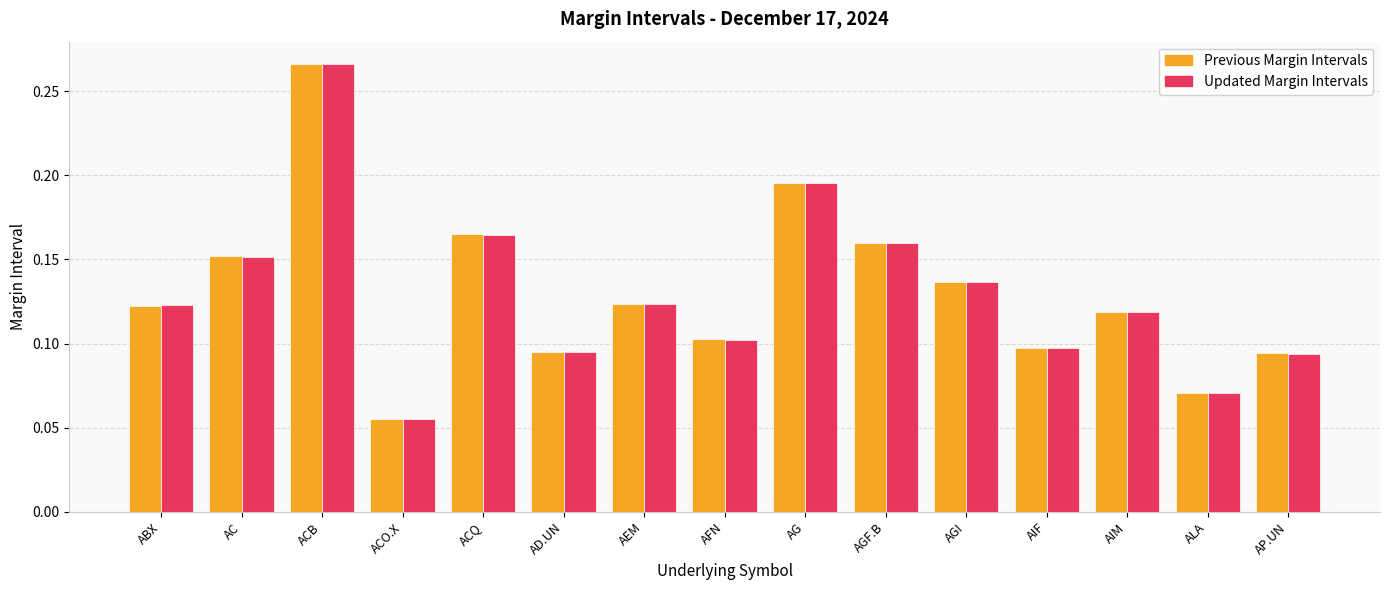

Where is Updated Margin Intervals nearest to the value 0?

ACO.X